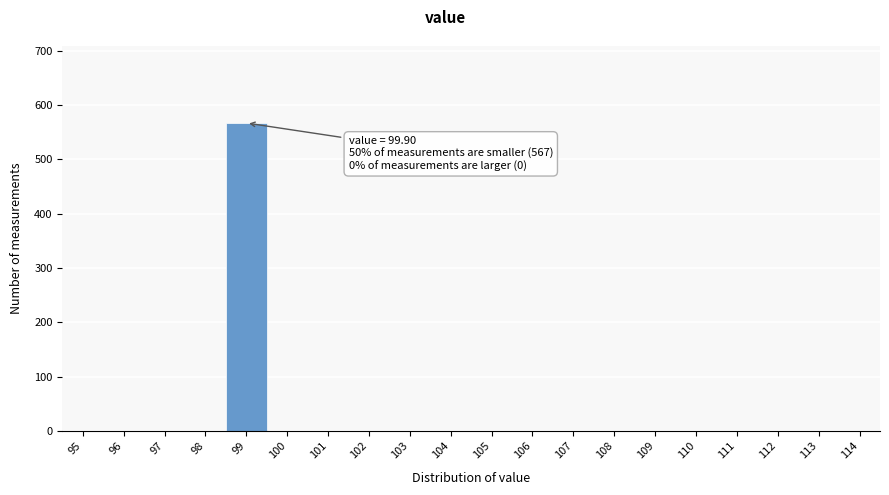

Reading right to left, transcribe all the data shown in this chart.

114=0	113=0	112=0	111=0	110=0	109=0	108=0	107=0	106=0	105=0	104=0	103=0	102=0	101=0	100=0	99=567	98=0	97=0	96=0	95=0